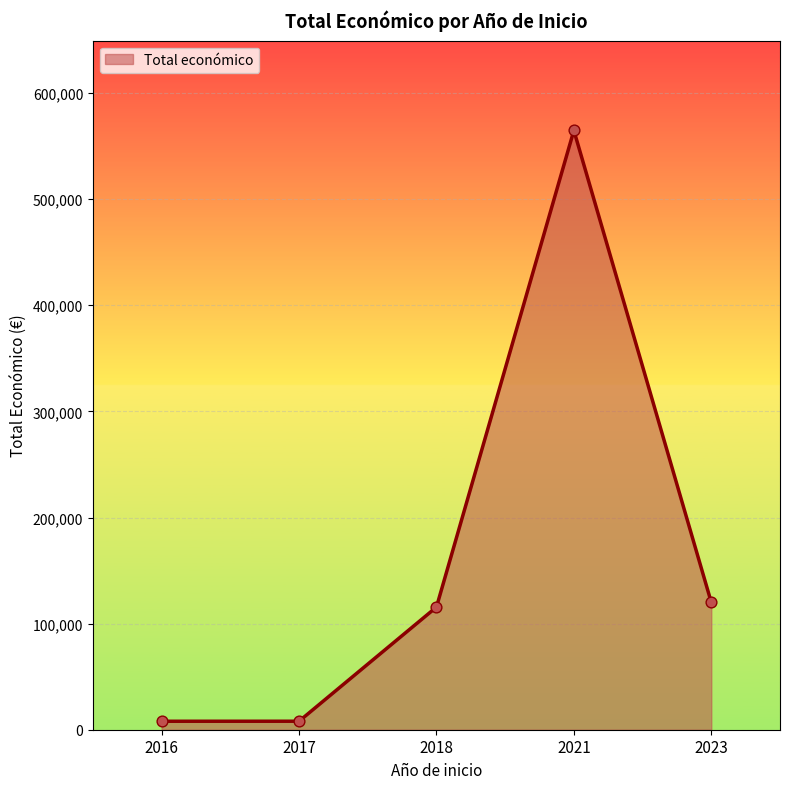

What is the change in value from 2016 to 2017?

+20